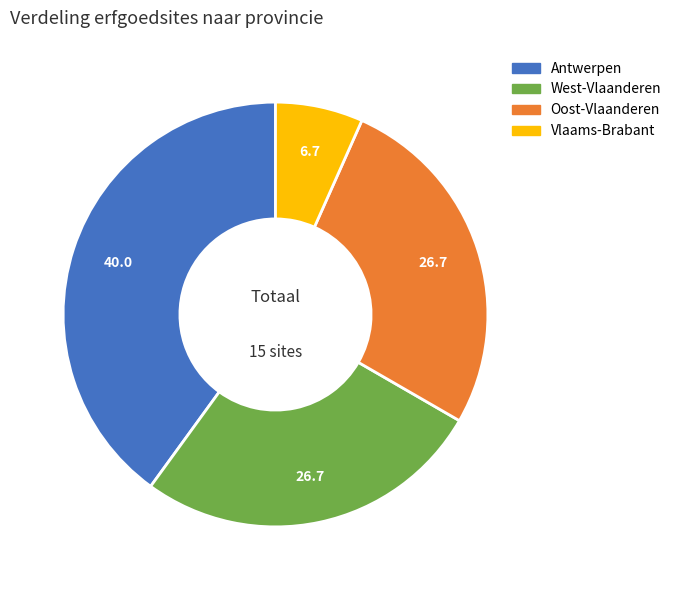

Is there any slice that represents more than half of the pie?

No